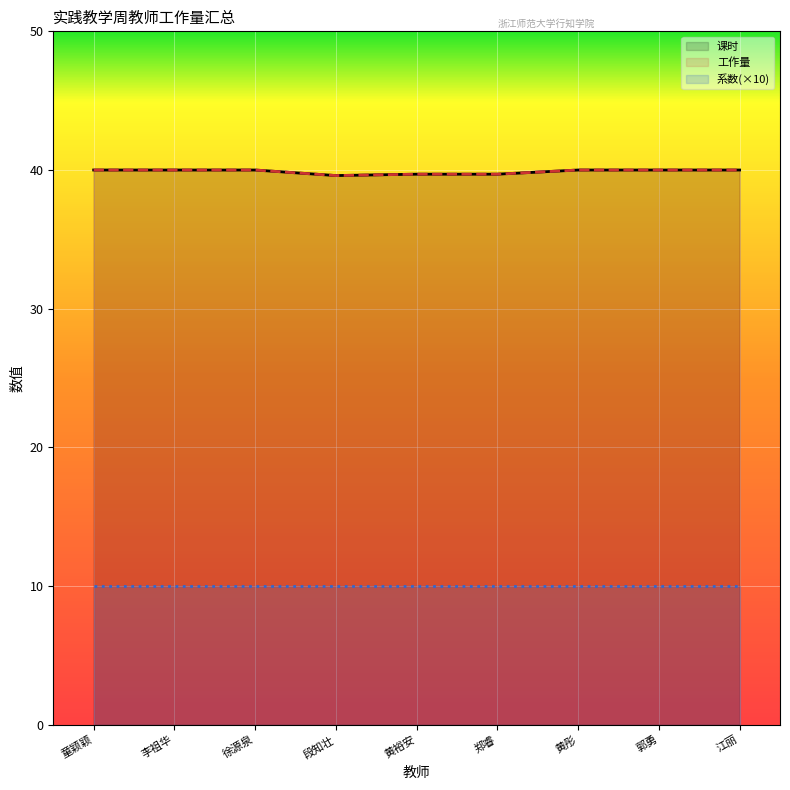

Which series has the largest range (max minus min)?

课时